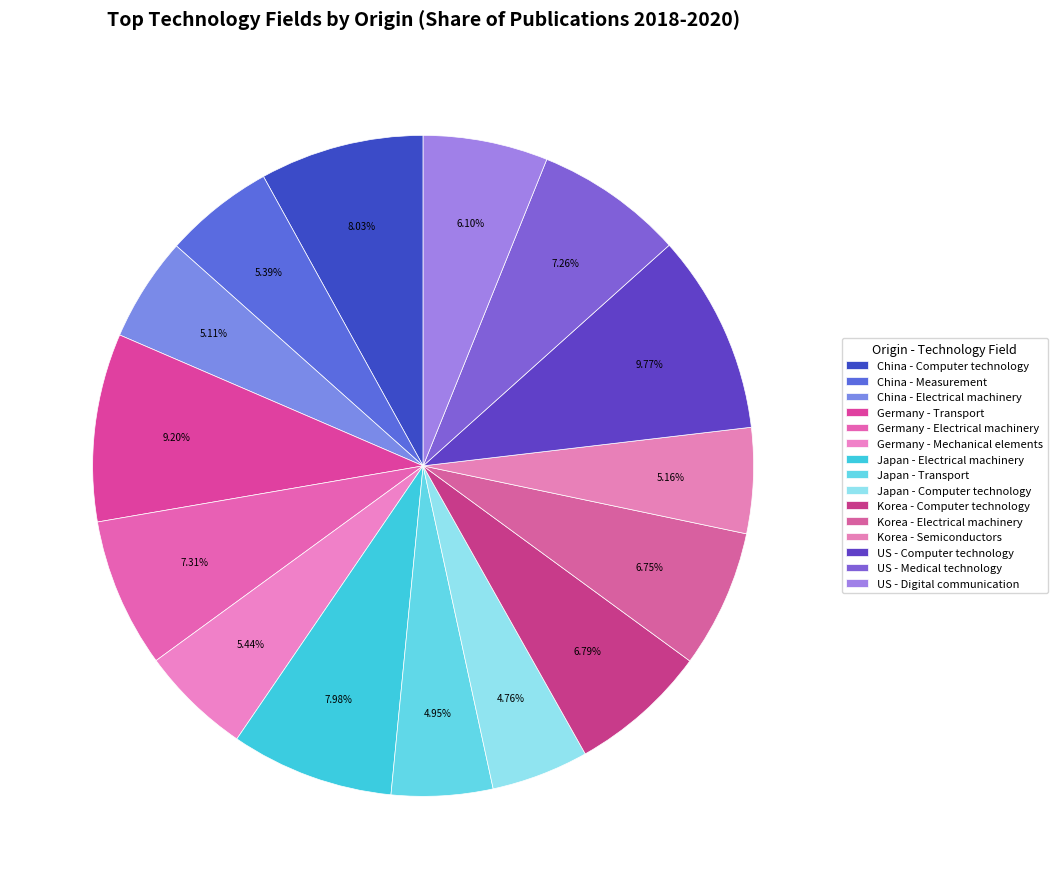

Which category has the biggest portion of the pie?

US - Computer technology